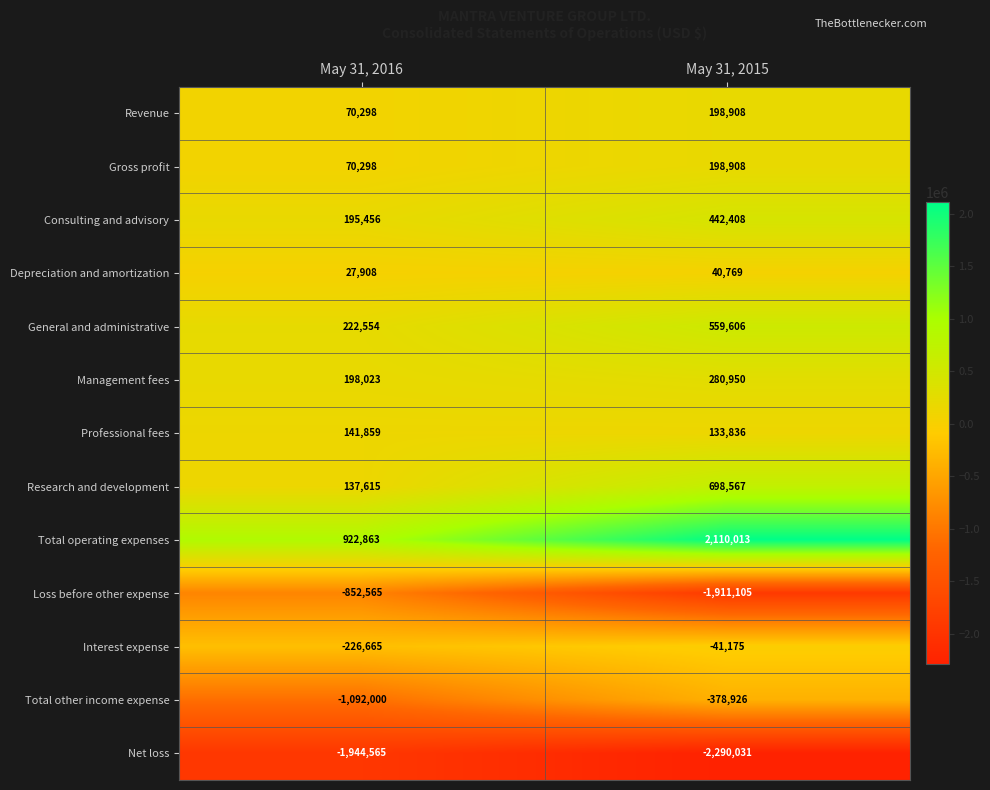

At which label does Loss before other expense reach its peak?

May 31, 2016